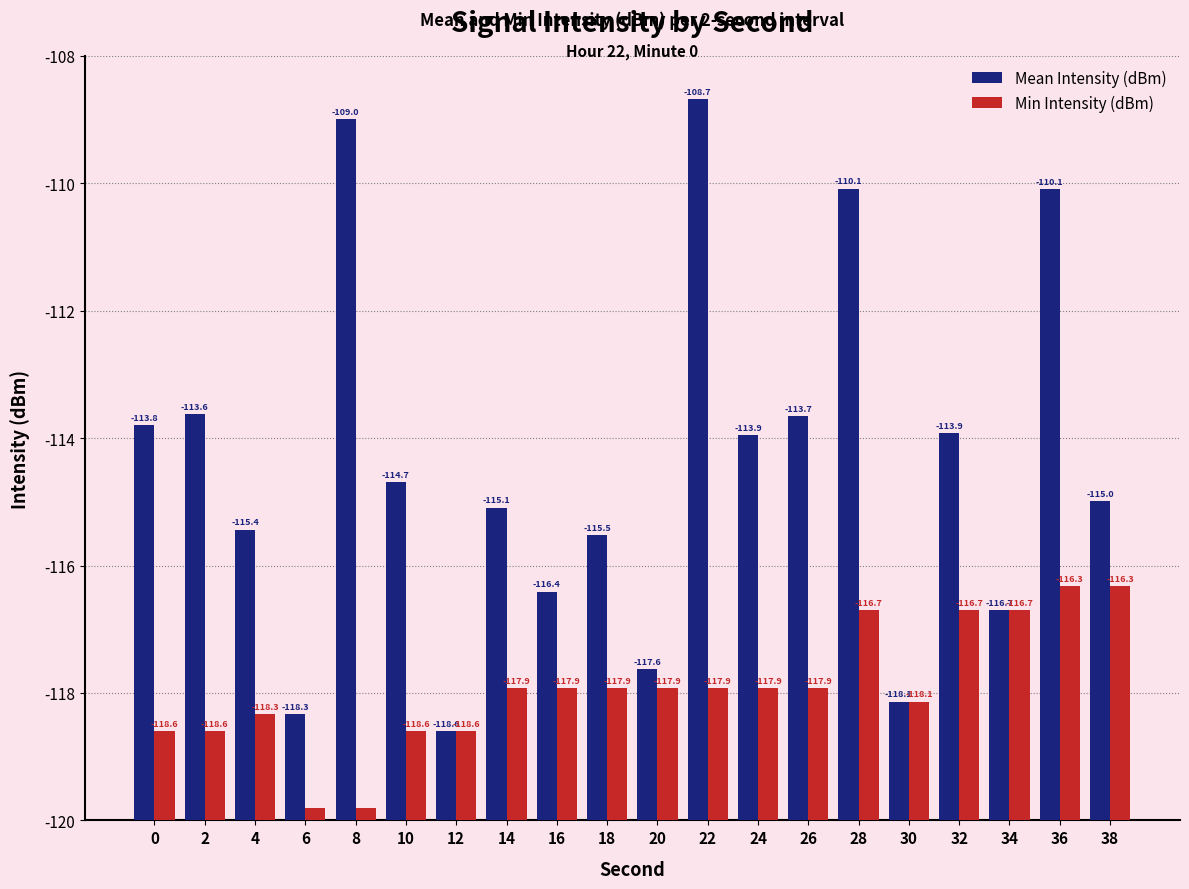

Between 16 and 26, which is larger?

26